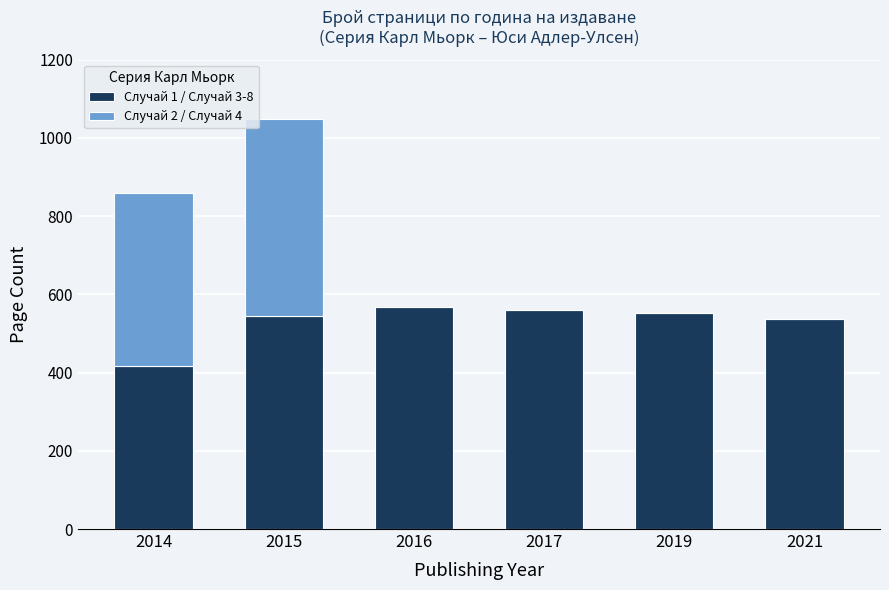

What is the total value across all series at 2021?

536